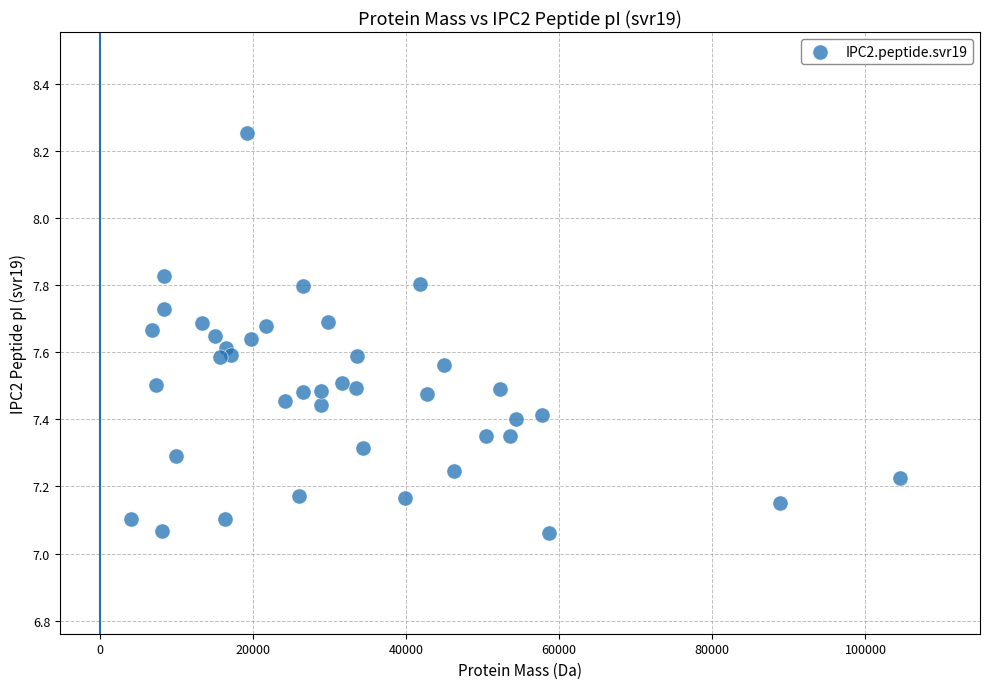

What is the range of X values (max minus min)?

100491.6